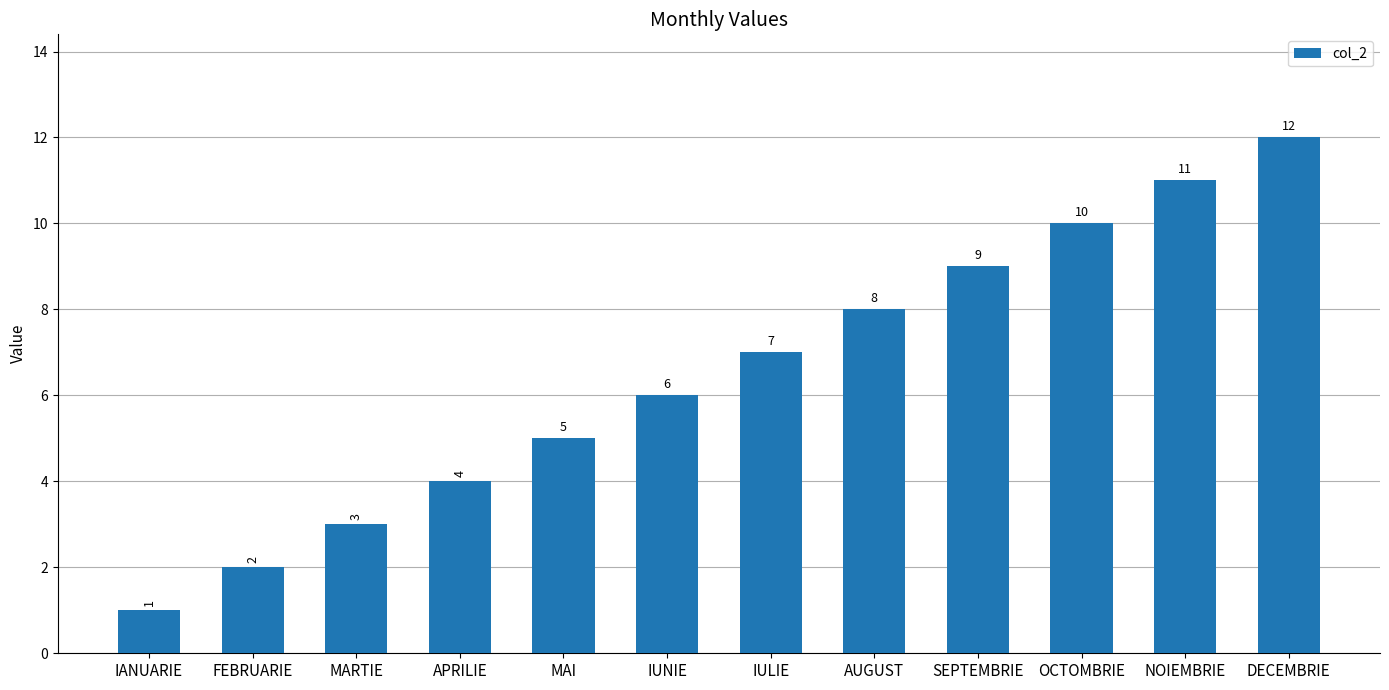

What is the greatest value displayed?

12